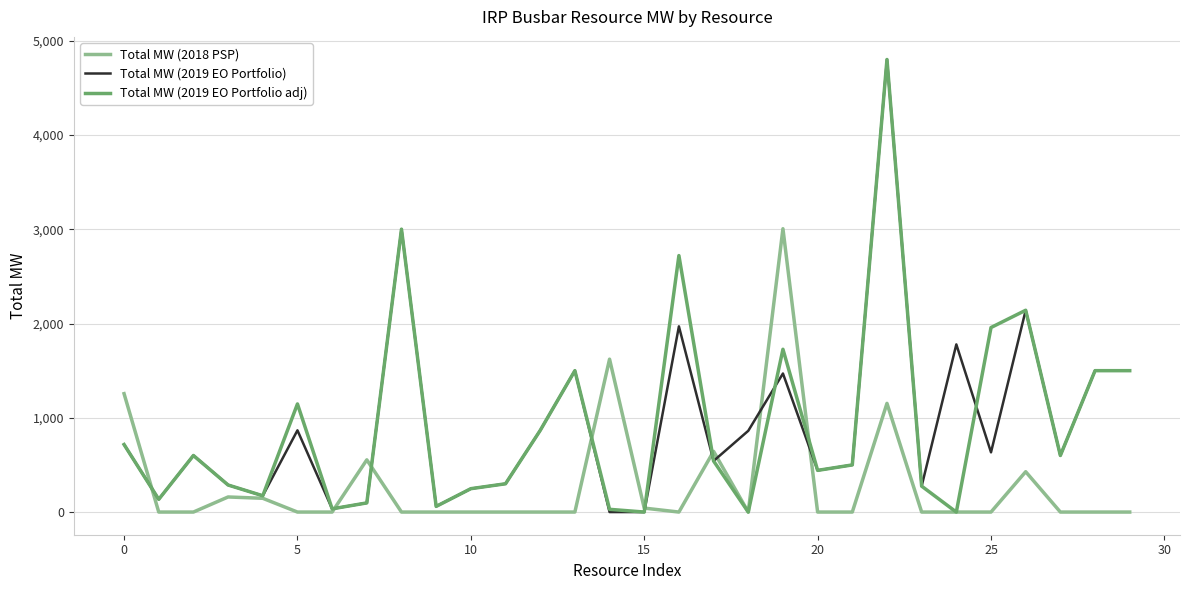

Does the chart display data point markers on the line(s)?

No